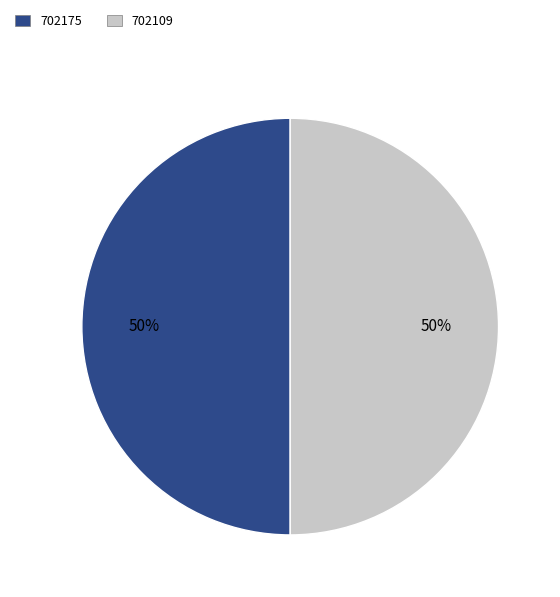

To the nearest percent, what is the combined percentage of 702109 and 702175?

100%